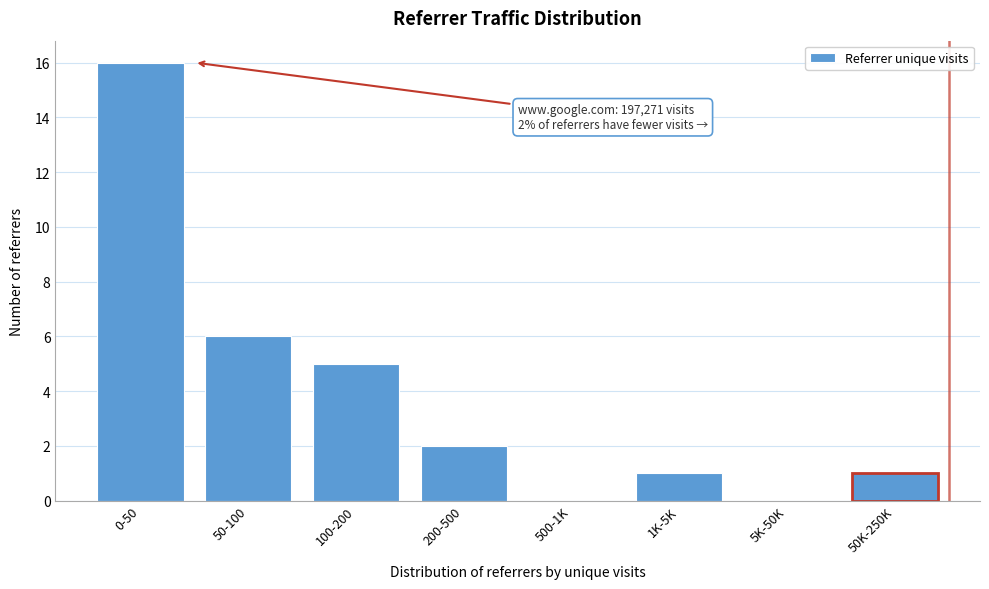

Reading left to right, transcribe all the data shown in this chart.

0-50=16	50-100=6	100-200=5	200-500=2	500-1K=0	1K-5K=1	5K-50K=0	50K-250K=1